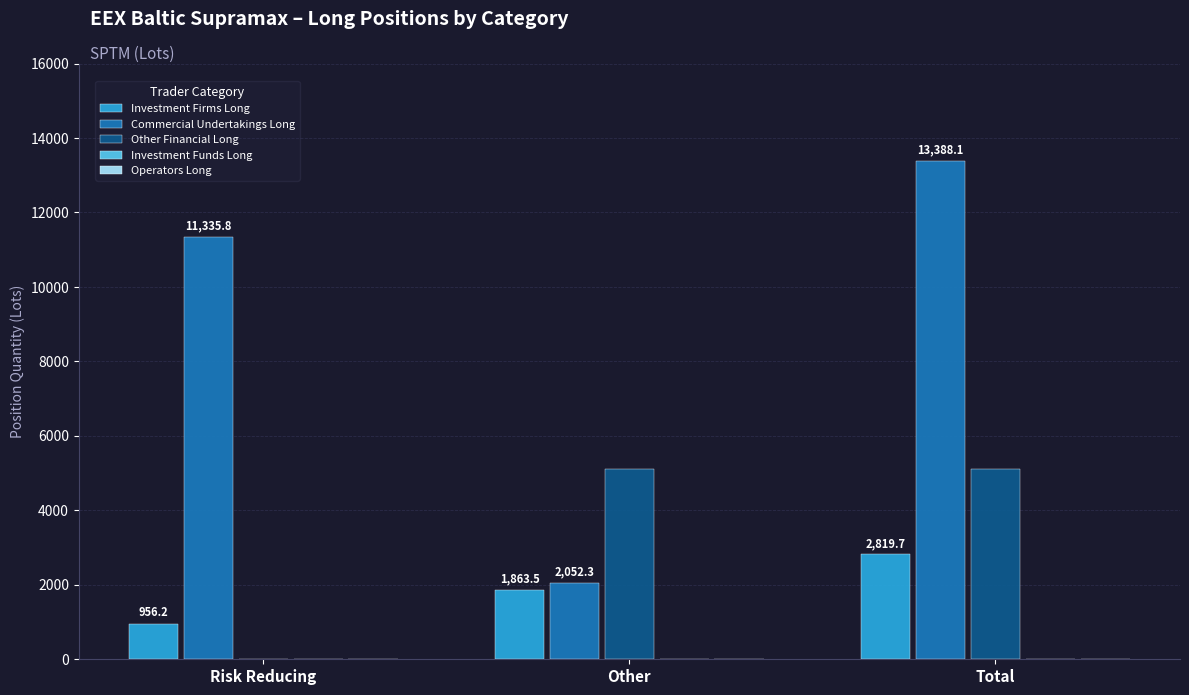

At which label does Commercial Undertakings Long first exceed 11335?

Risk Reducing